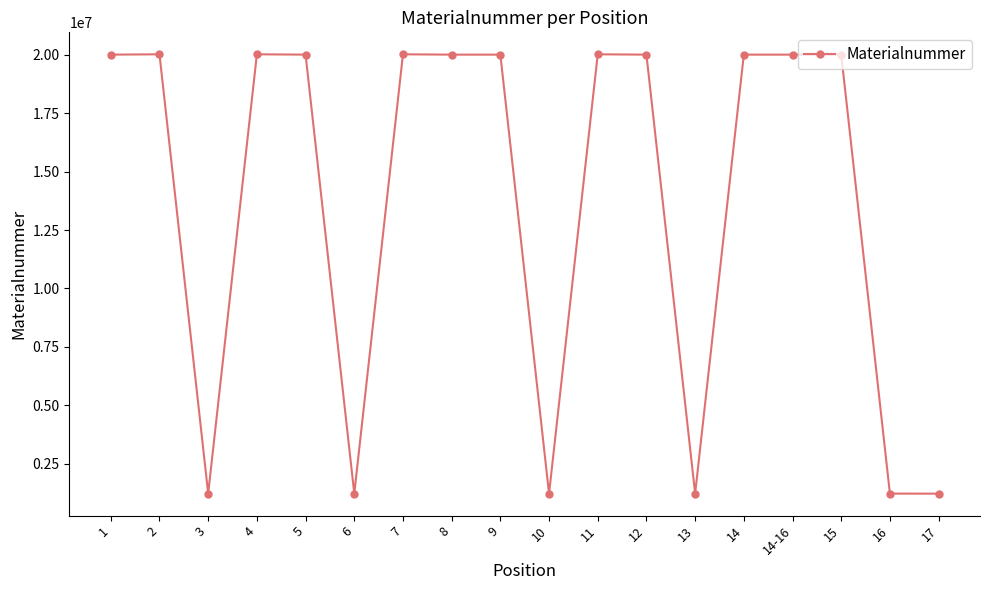

What is the change in value from 6 to 7?

+18791957